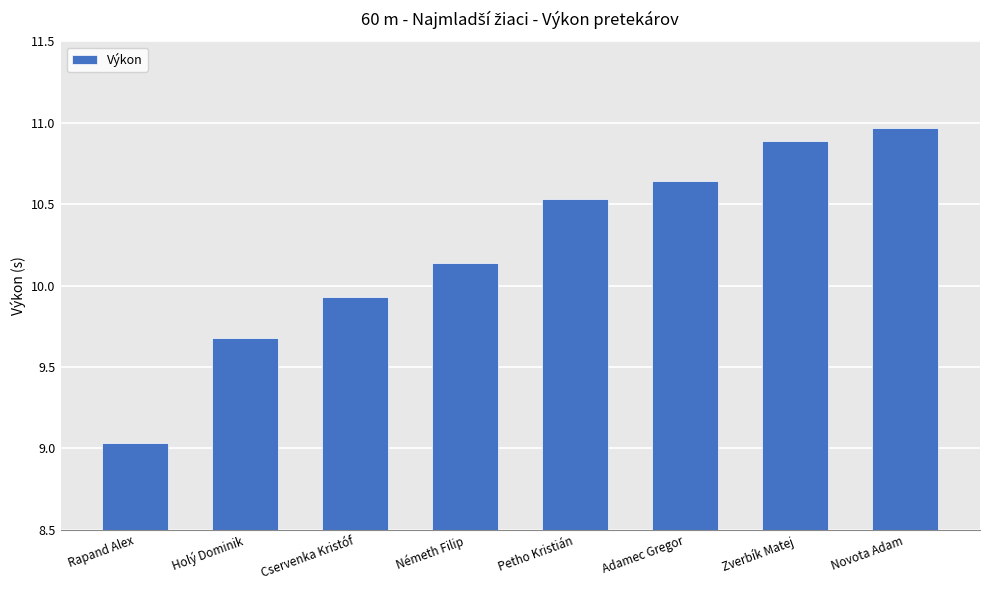

What is the sum of all values?

81.8